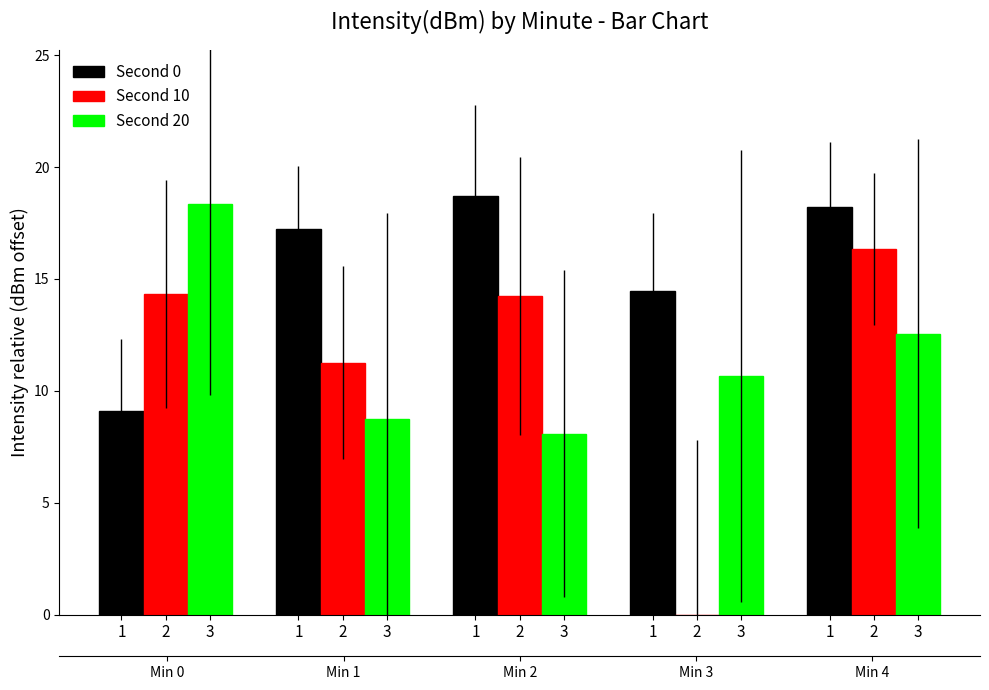

At which label does Second 0 first exceed 17?

2